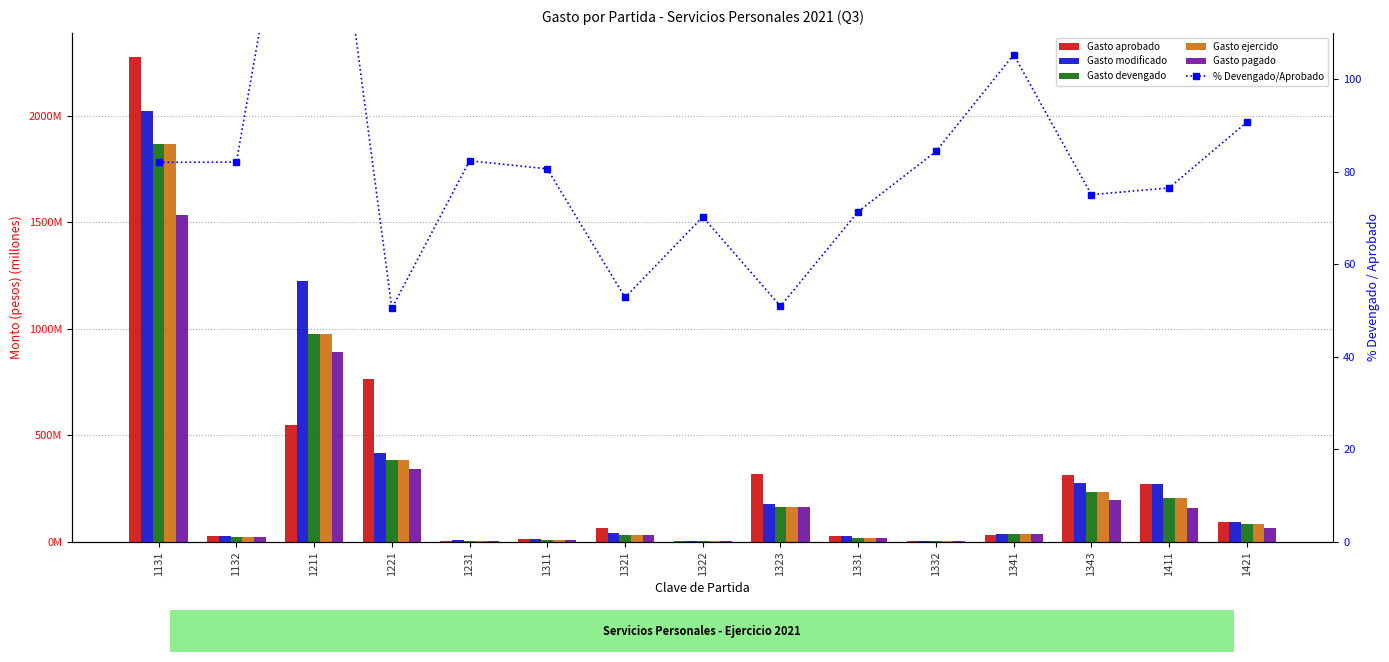

Reading left to right, what are all the values shown in this chart?

Gasto aprobado: 2274.0	28.5	548.9	765.4	6.2	13.3	63.3	6.6	319.1	29.3	6.1	33.8	314.2	270.5	94.9
Gasto modificado: 2019.5	27.5	1225.4	417.9	9.9	13.3	43.2	6.6	179.8	29.3	6.1	37.8	277.0	270.5	94.9
Gasto devengado: 1865.6	23.4	973.2	386.3	5.1	10.7	33.4	4.6	162.5	20.9	5.1	35.5	235.8	206.9	86.1
Gasto ejercido: 1865.6	23.4	973.2	386.3	5.1	10.7	33.4	4.6	162.5	20.9	5.1	35.5	235.8	206.9	86.1
Gasto pagado: 1533.3	22.1	888.9	343.8	4.7	9.3	33.4	3.7	162.4	19.8	4.8	35.4	194.8	159.5	65.3
% Devengado/Aprobado: 82.0	82.1	177.3	50.5	82.4	80.6	52.8	70.2	50.9	71.4	84.4	105.3	75.0	76.5	90.7